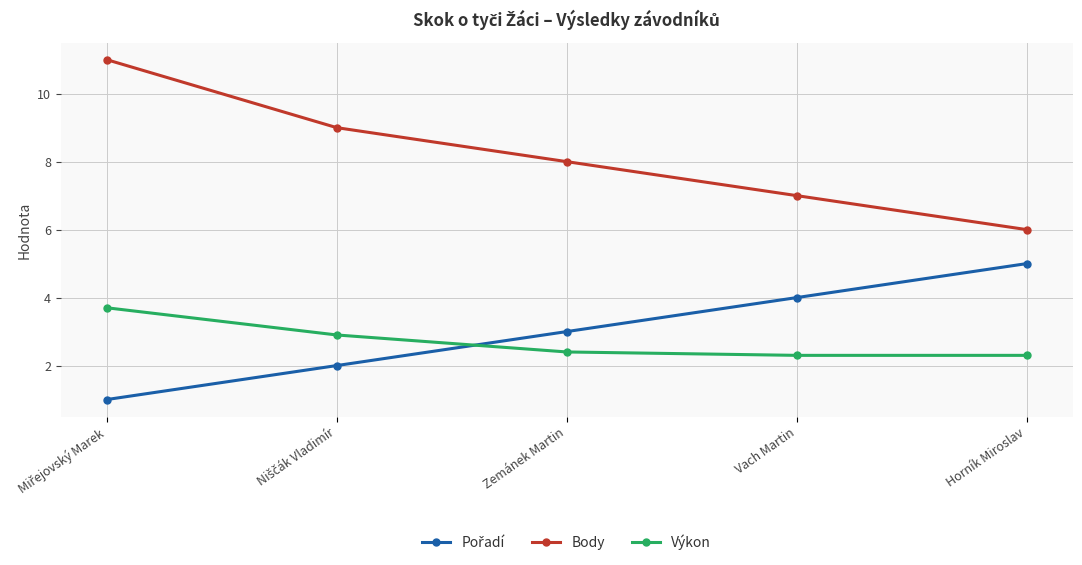

Is it true that Výkon equals 3.2 at Zemánek Martin?

False